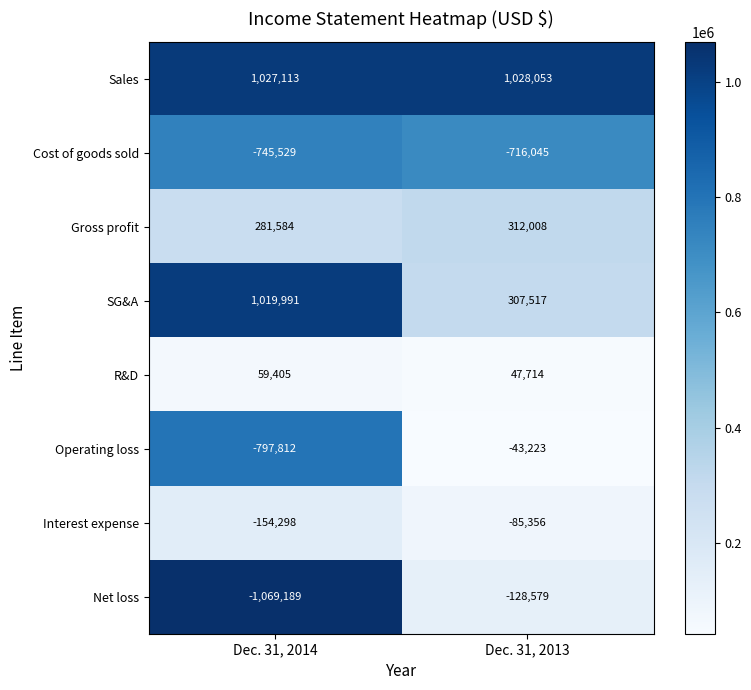

What is the spread (max minus min) of values at Dec. 31, 2013?

1744098